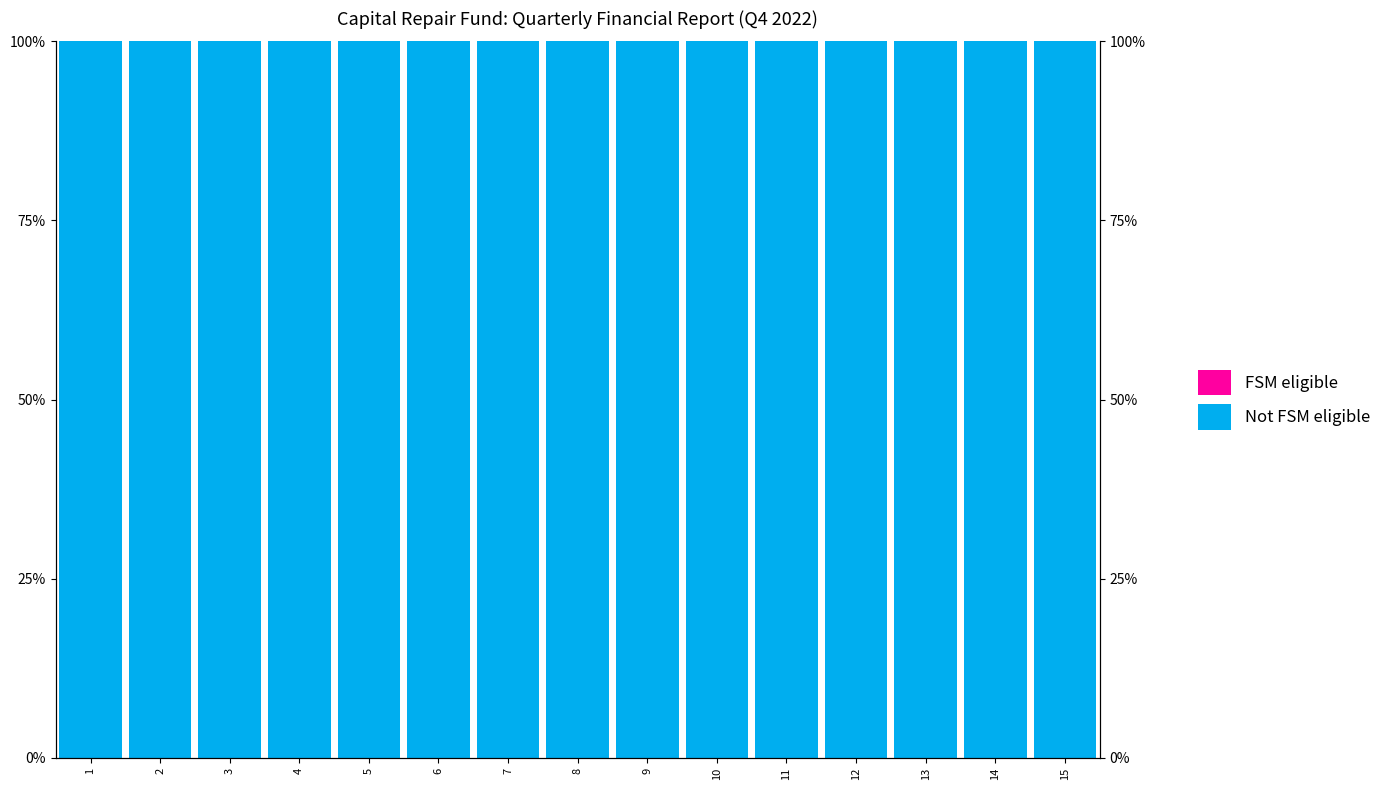

Which series has the largest range (max minus min)?

Not FSM eligible